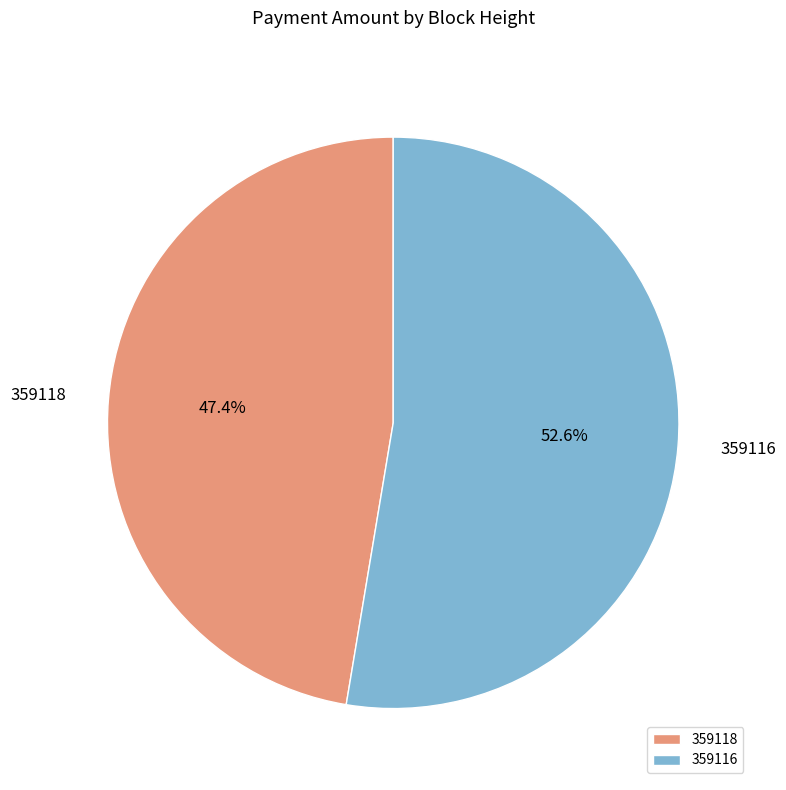

Rank the categories by value from lowest to highest.

359118, 359116